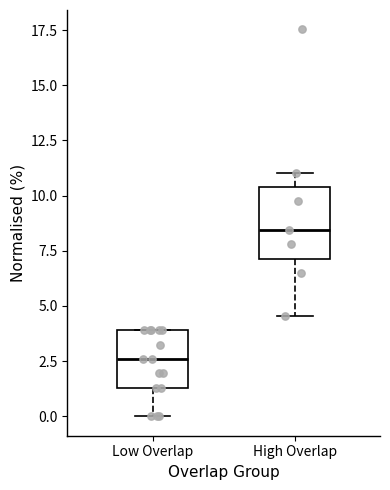

Comparing the boxes themselves (not the whiskers), which one is the tallest?

High Overlap